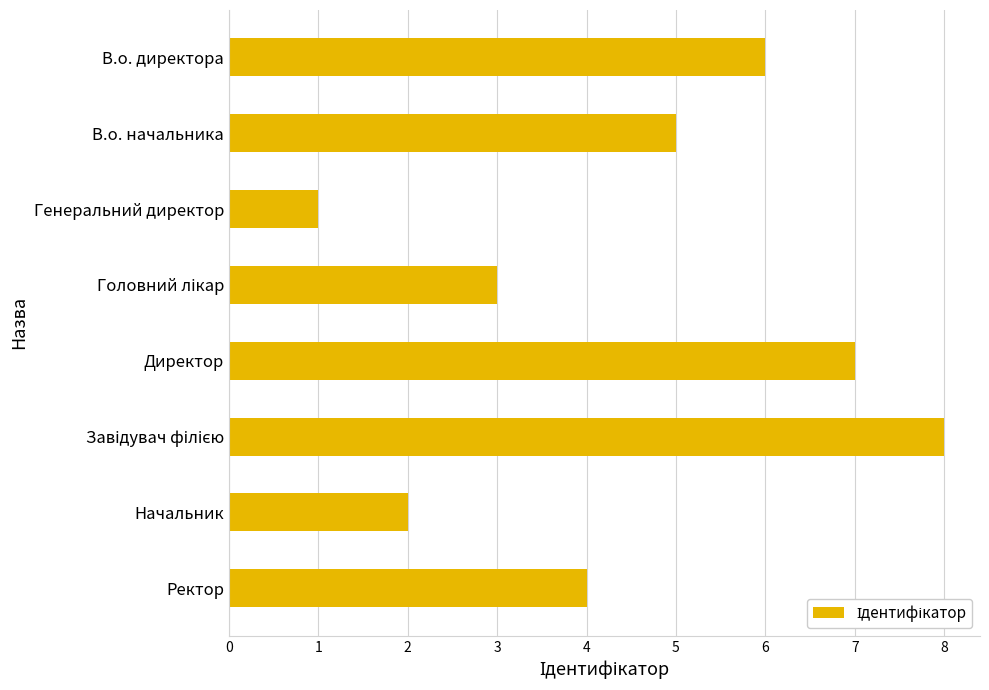

What position from the bottom is Начальник?

2